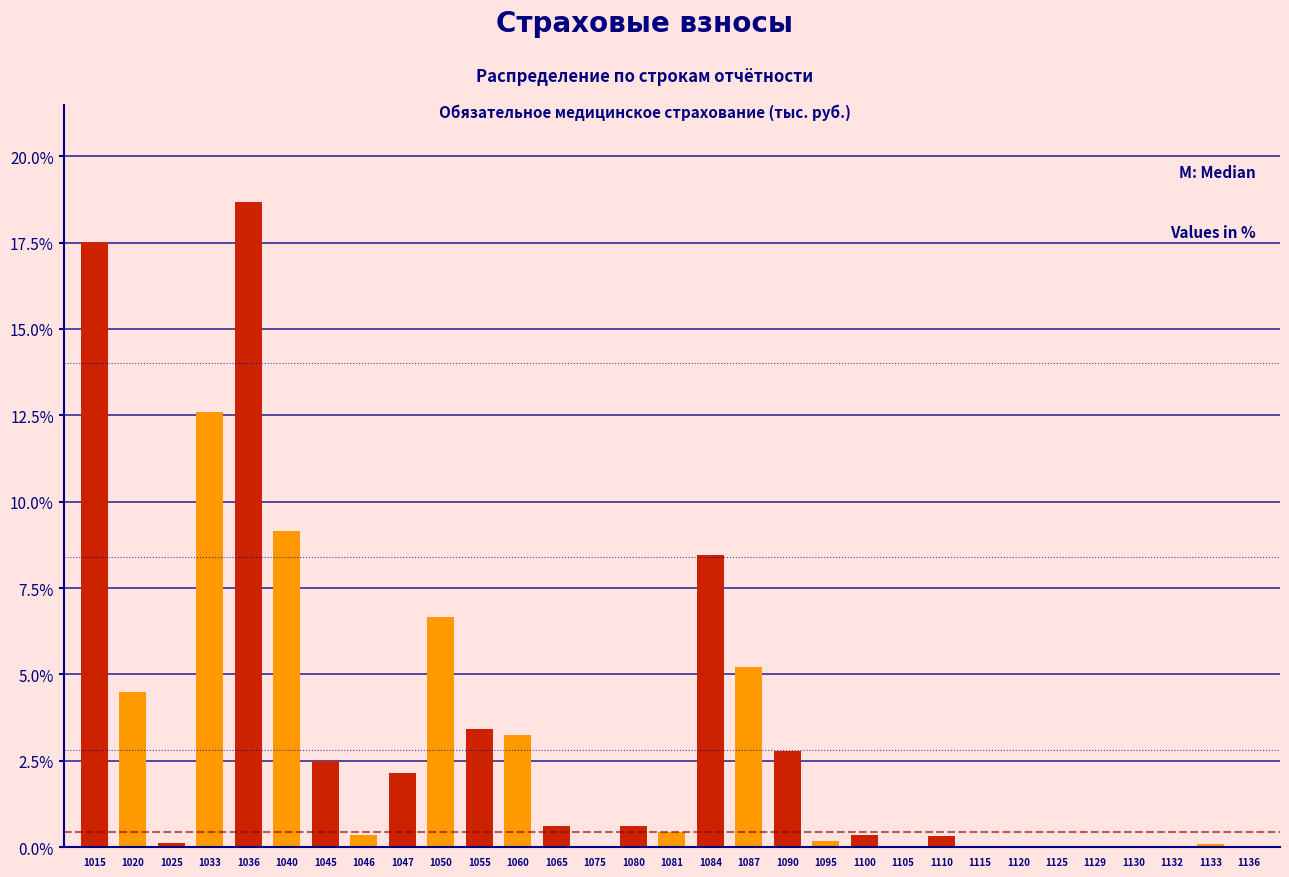

What is the maximum value shown in the chart?

18.7